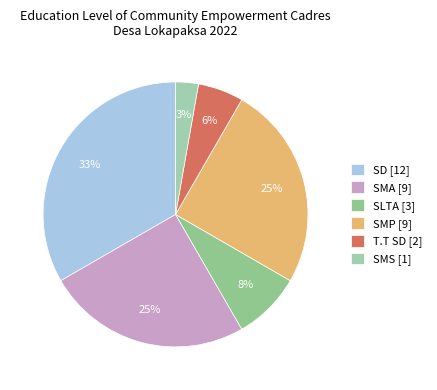

Is there a majority slice in this chart?

No